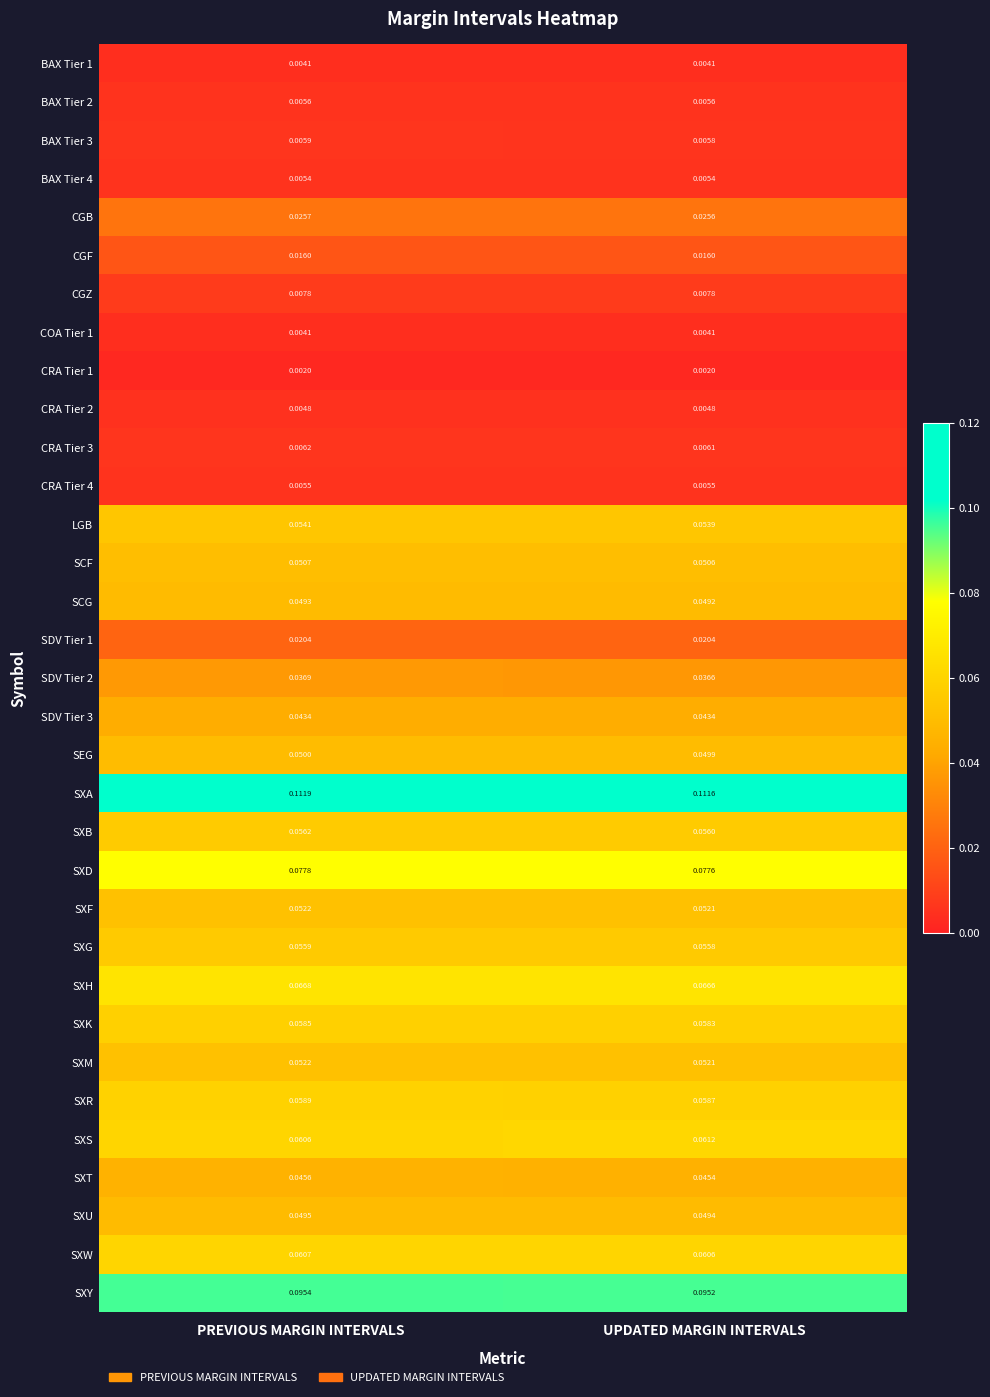

At which category is the sum across all series the highest?

PREVIOUS MARGIN INTERVALS